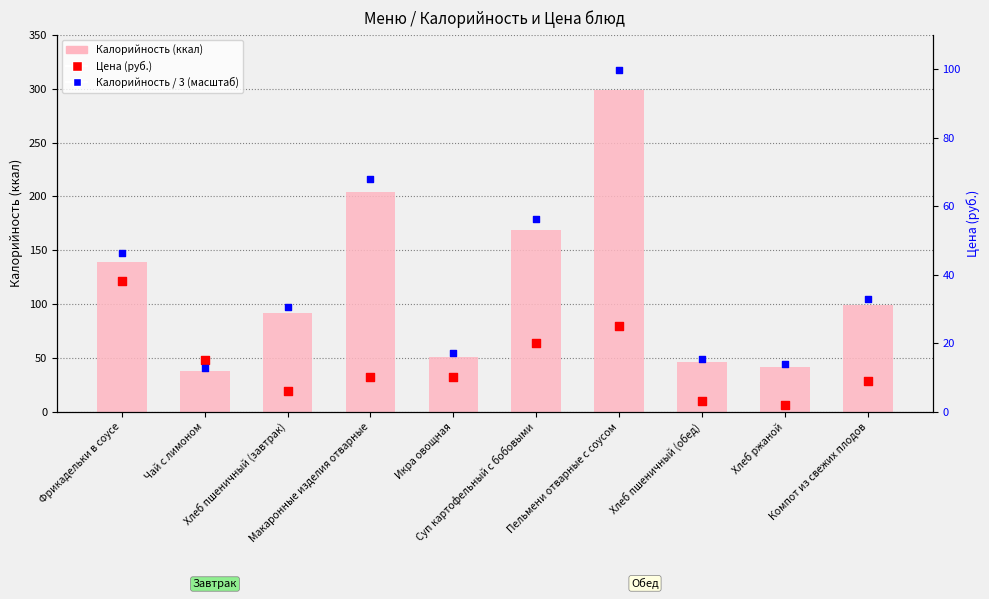

Which series reaches the maximum Y coordinate?

Калорийность